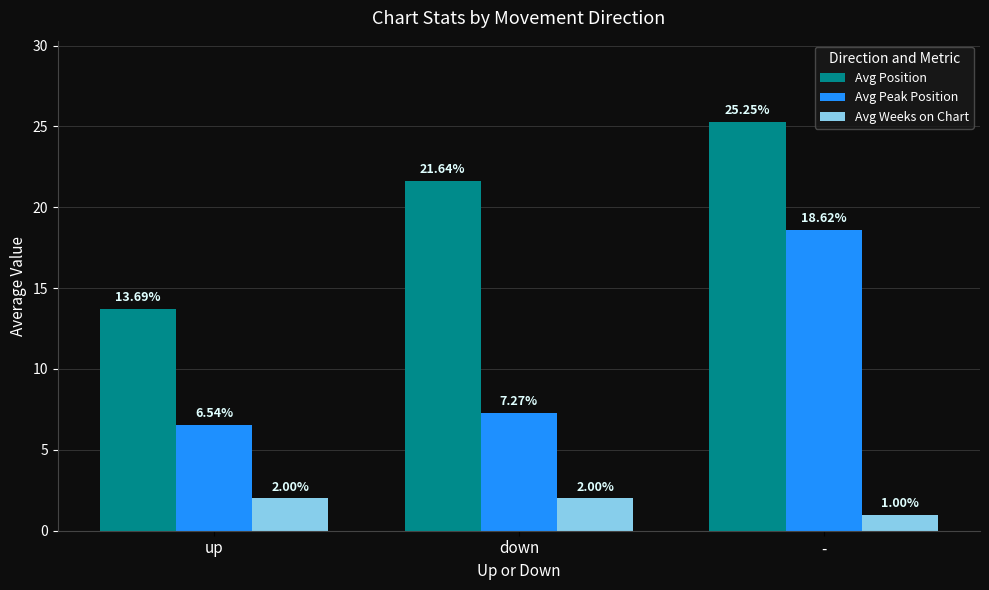

Which series changed the most between down and -?

Avg Peak Position